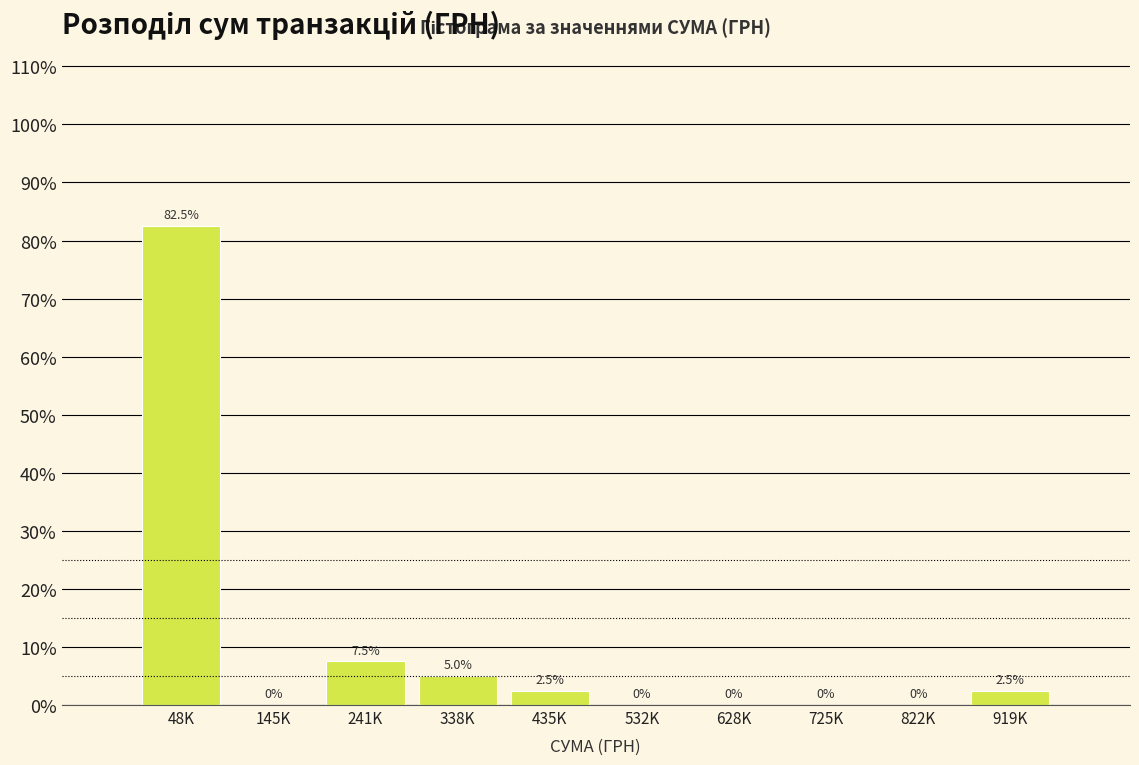

Reading left to right, list all the values displayed in this chart.

48K=82.5	145K=0.0	241K=7.5	338K=5.0	435K=2.5	532K=0.0	628K=0.0	725K=0.0	822K=0.0	919K=2.5